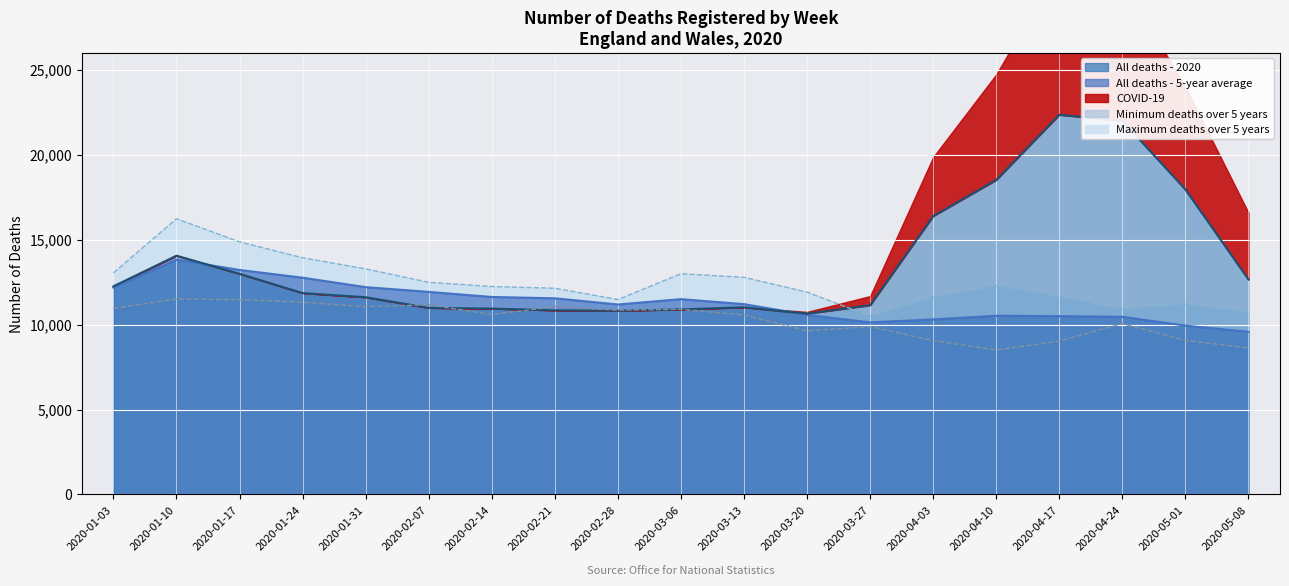

At which label does Maximum deaths over 5 years first exceed 12243?

2020-01-03